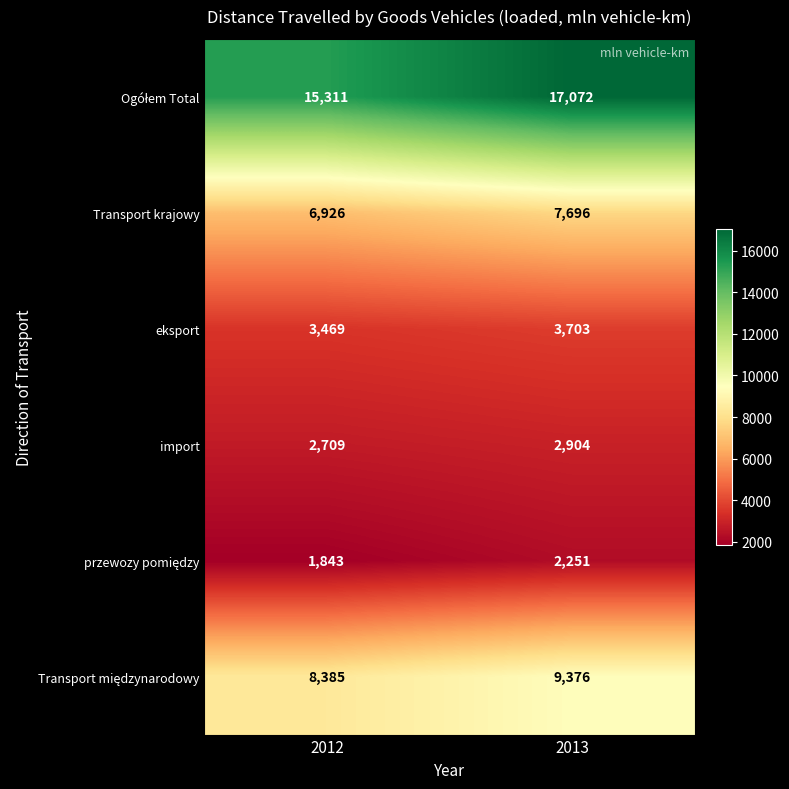

What is the difference between the eksport values at 2013 and 2012?

234